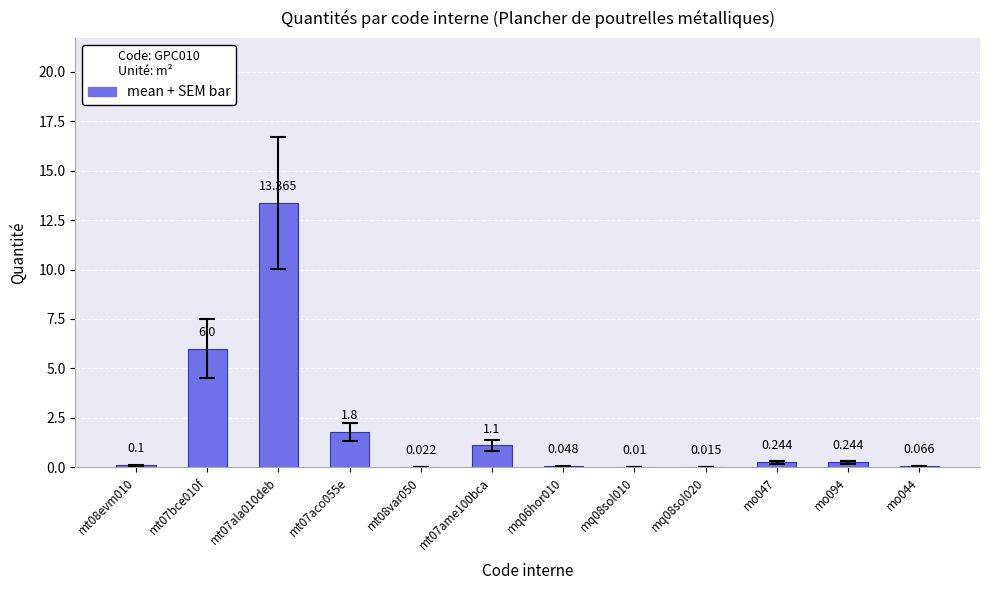

Which category has the highest value across all series?

mt07ala010deb